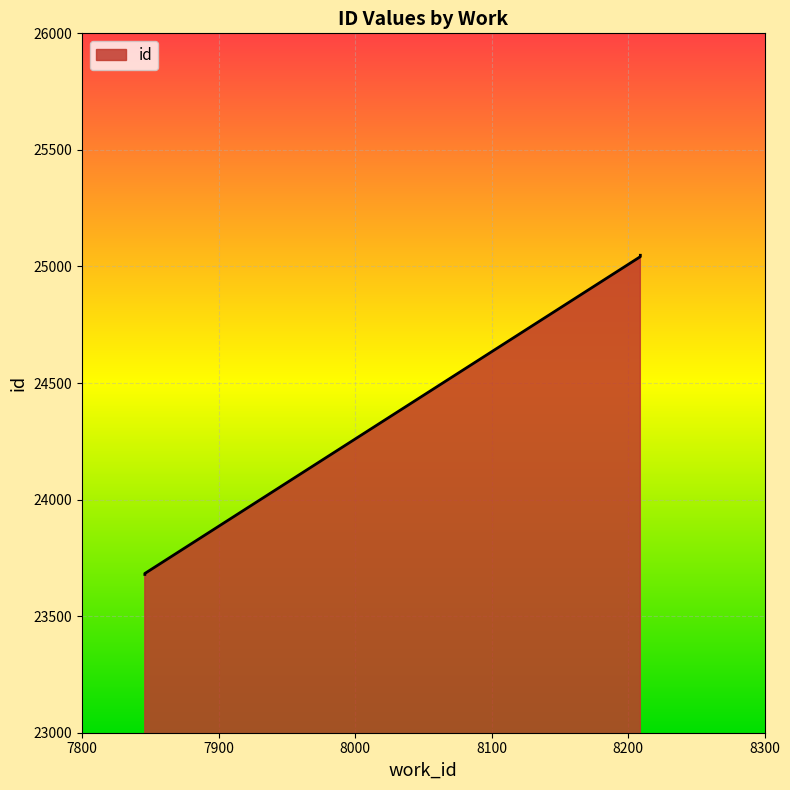

How many values exceed 25042?

1